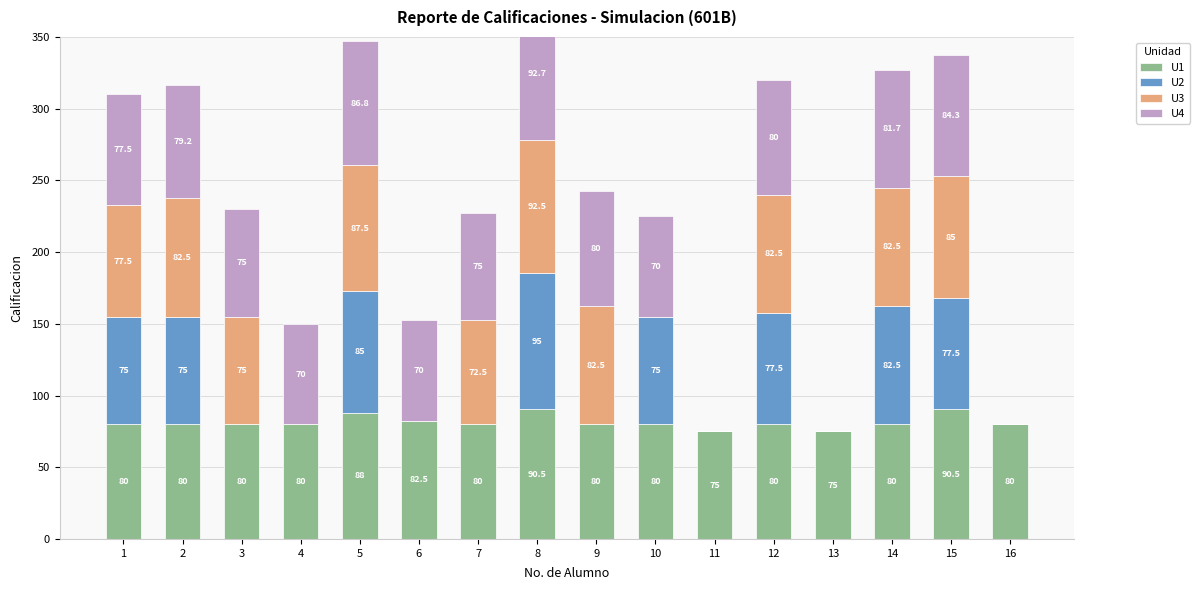

What is the average value of the U2 series?

40.2